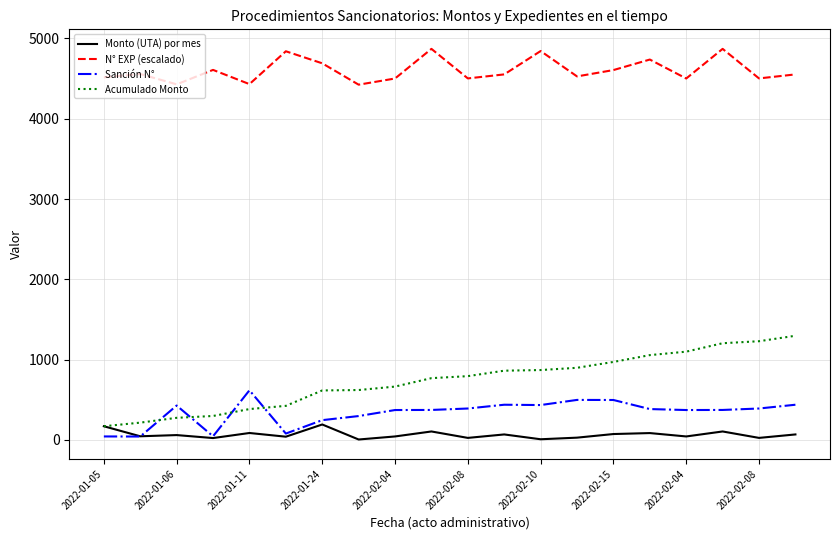

What is the highest value of the N° EXP (escalado) series?

4870